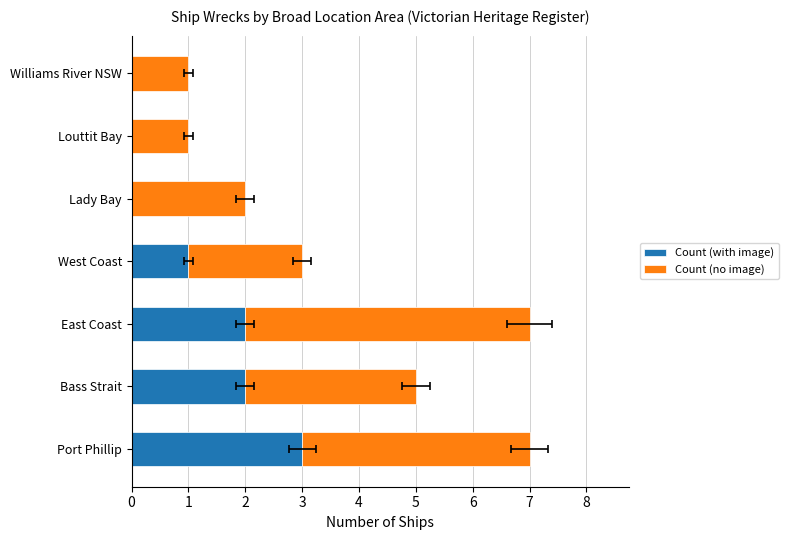

What is the value of the Count (no image) bar at the 7th from the left?

1